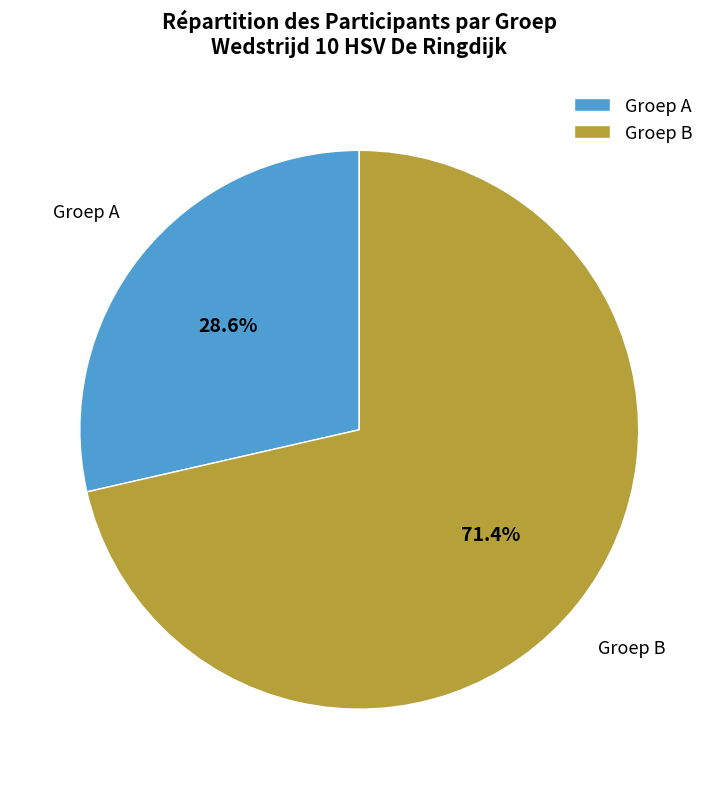

What is the majority slice?

Groep B